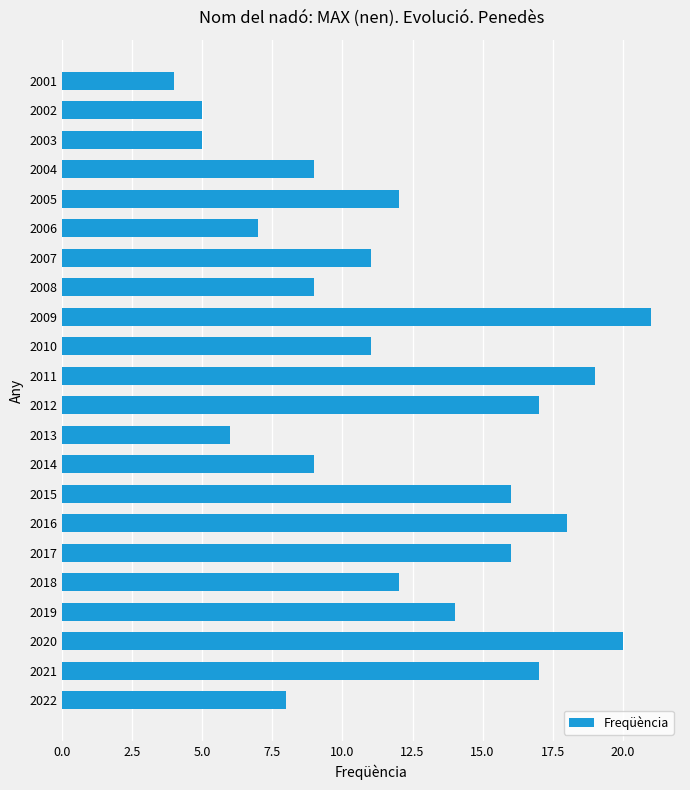

How many categories are shown in the chart?

22